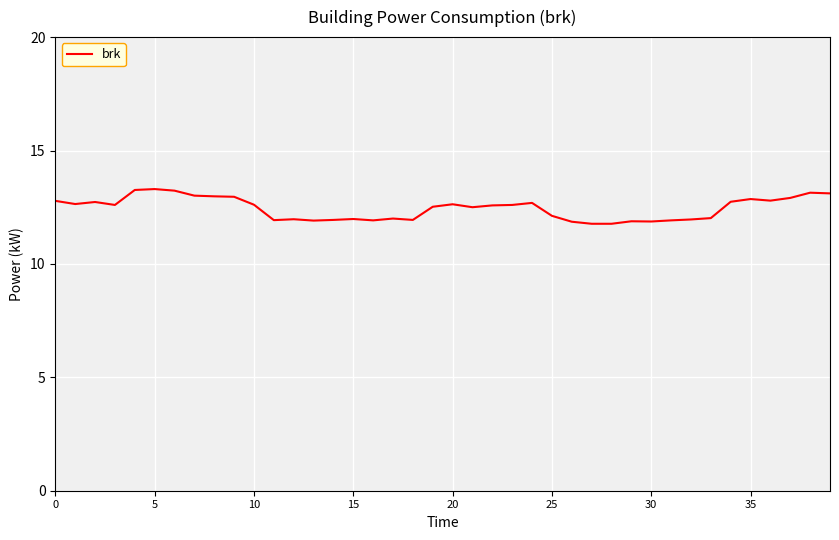

What is the maximum value shown in the chart?

13.3